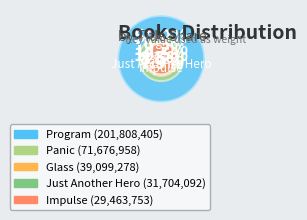

What is the change in value from Program to Impulse?

-172344652